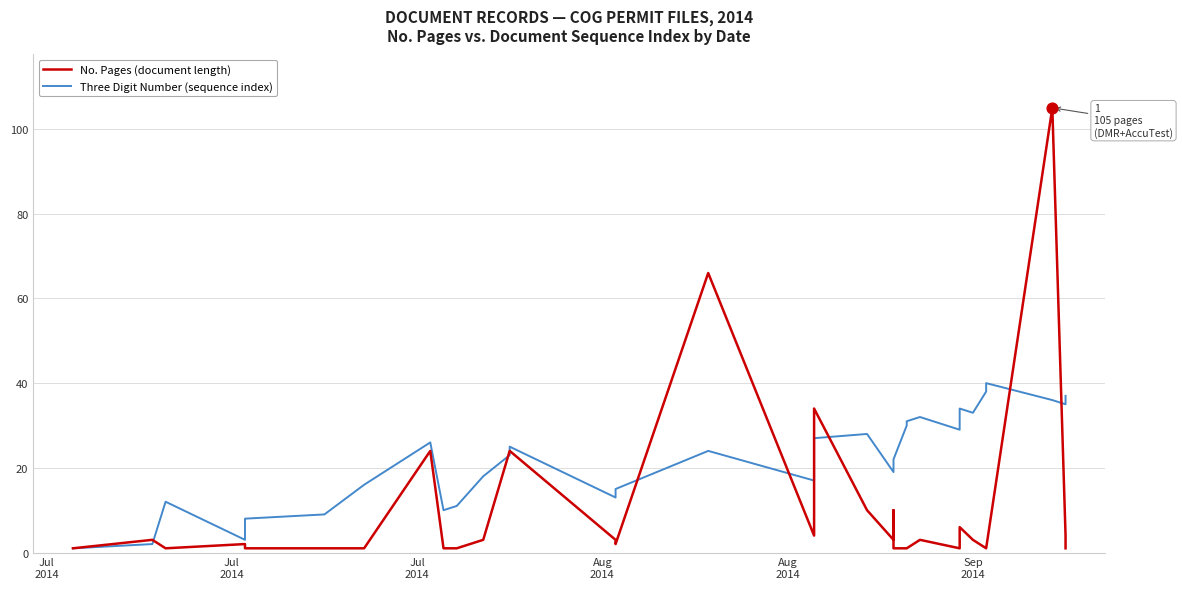

Which series has the largest total across all categories?

Three Digit Number (sequence index)